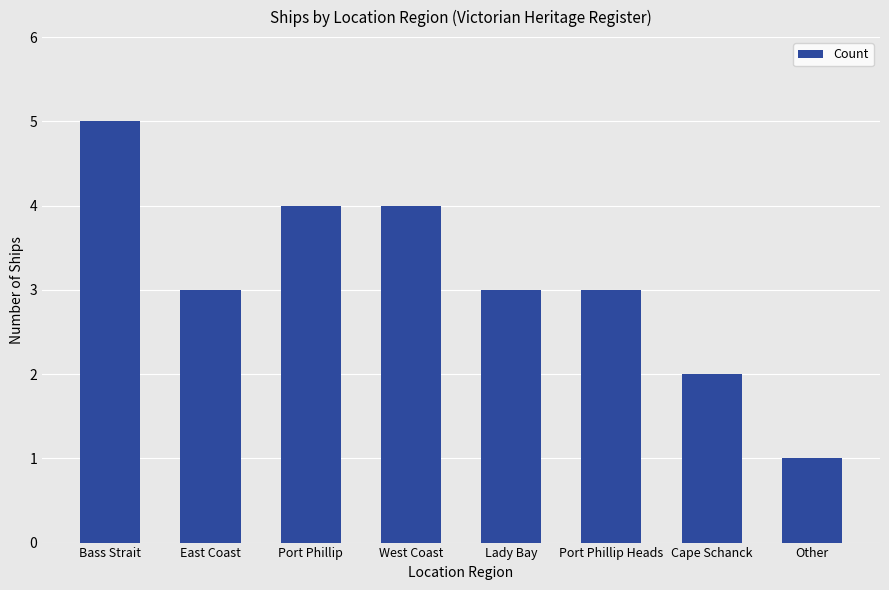

At which label does the data first exceed 3?

Bass Strait